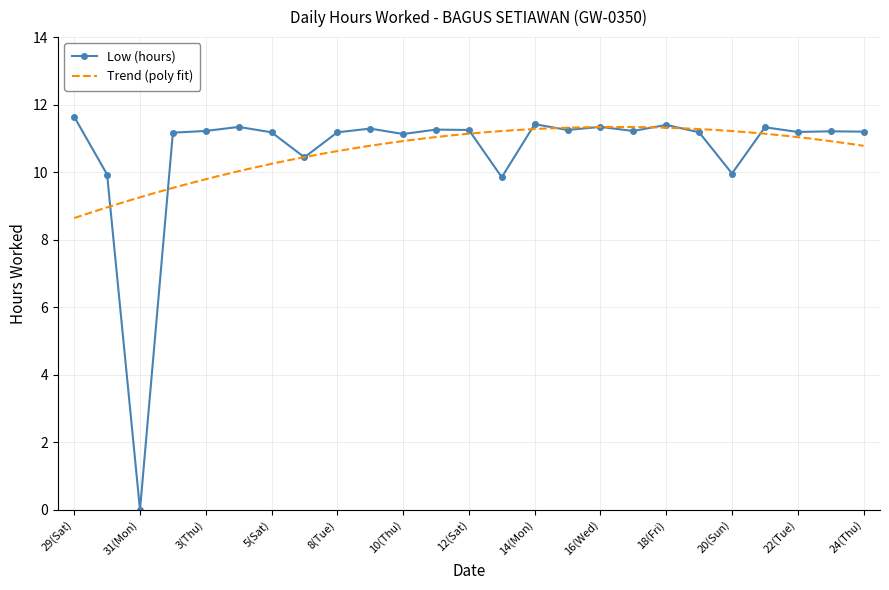

List the labels in order of value, largest first.

29(Sat), 14(Mon), 18(Fri), 4(Fri), 16(Wed), 21(Mon), 9(Wed), 11(Fri), 12(Sat), 15(Tue), 3(Thu), 17(Thu), 23(Wed), 24(Thu), 22(Tue), 5(Sat), 8(Tue), 19(Sat), 2(Wed), 10(Thu), 6(Sun), 20(Sun), 30(Sun), 13(Sun), 31(Mon)